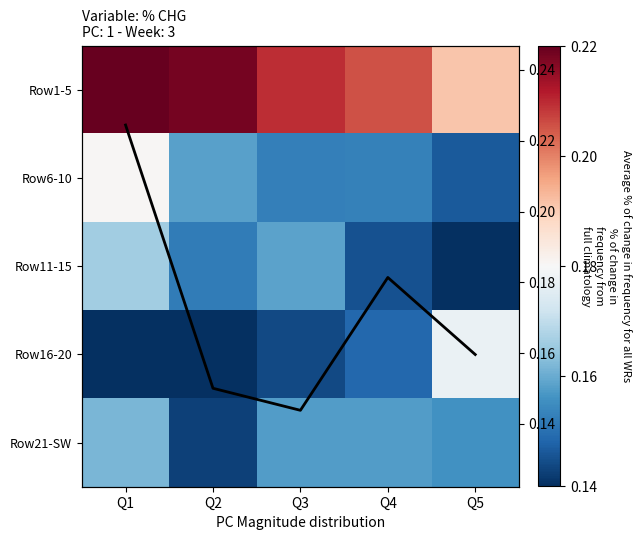

List the labels in order of Row6-10 value, smallest first.

Q5, Q3, Q4, Q2, Q1